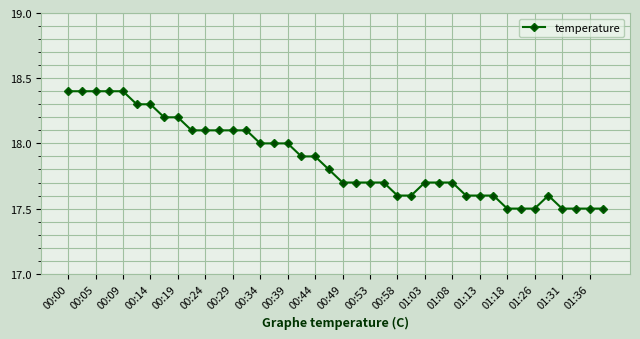

What is the average value?

17.9